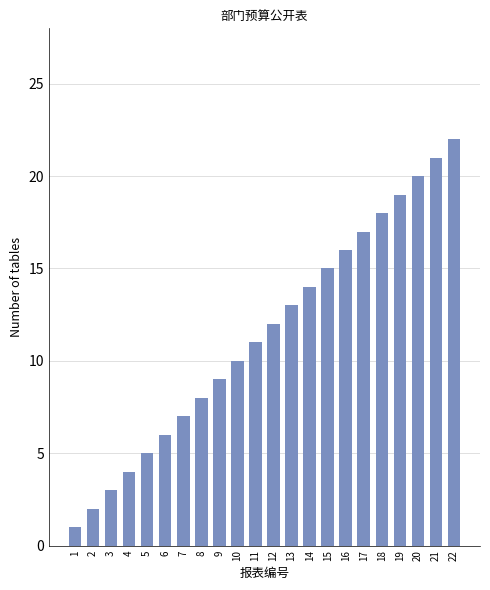

Reading right to left, list all the values displayed in this chart.

22=22	21=21	20=20	19=19	18=18	17=17	16=16	15=15	14=14	13=13	12=12	11=11	10=10	9=9	8=8	7=7	6=6	5=5	4=4	3=3	2=2	1=1